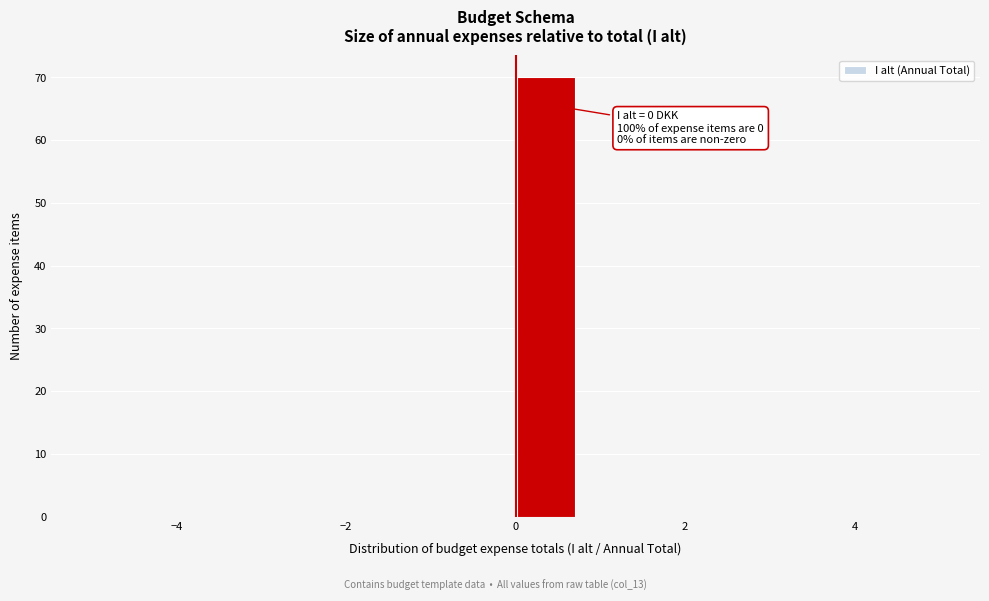

Read against the x-axis, roughly where is the centre of the tallest bar?

0.4